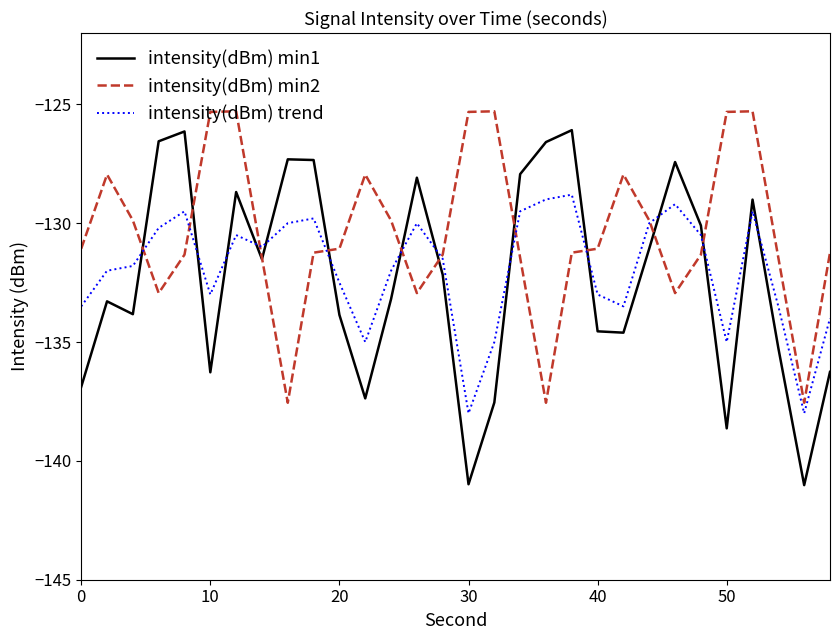

Which series has the largest total across all categories?

intensity(dBm) min2